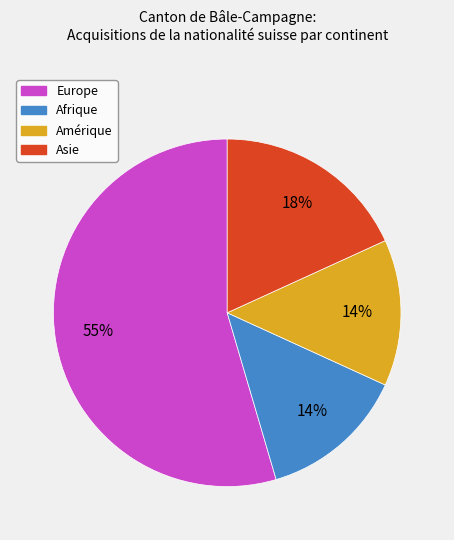

Combined, do Europe and Amérique account for over 50%?

Yes